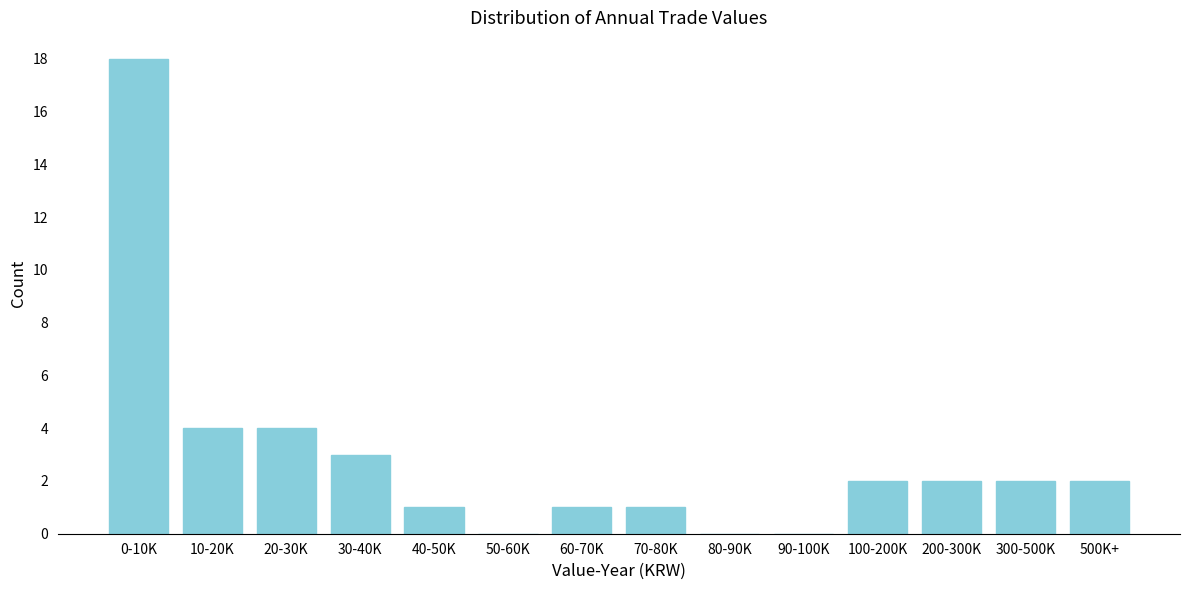

Reading left to right, list all the values displayed in this chart.

0-10K=18	10-20K=4	20-30K=4	30-40K=3	40-50K=1	50-60K=0	60-70K=1	70-80K=1	80-90K=0	90-100K=0	100-200K=2	200-300K=2	300-500K=2	500K+=2